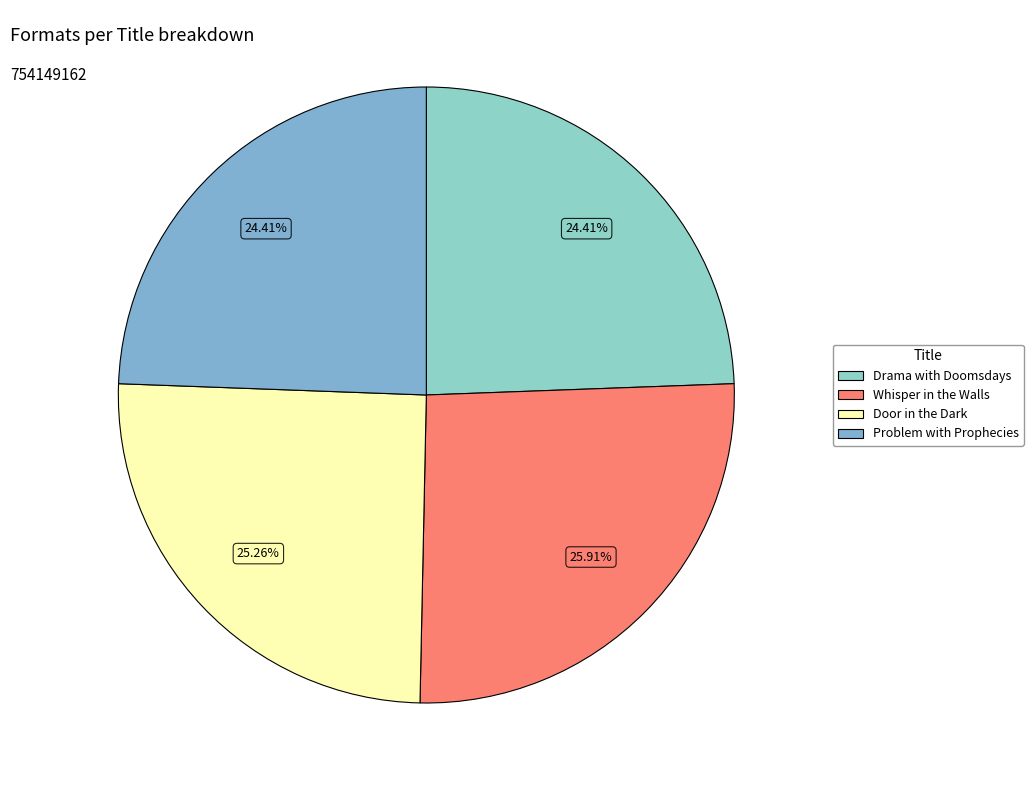

True or false: Problem with Prophecies accounts for 24% of the total.

True